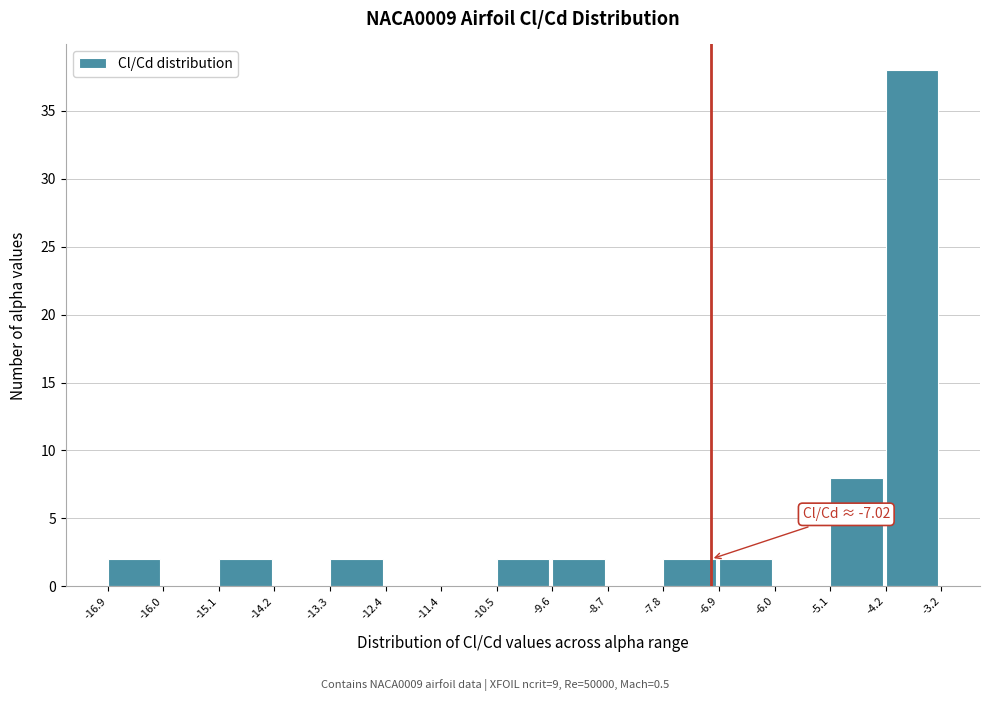

Over which range of the x-axis is the bar tallest?

-4.2 to -3.2